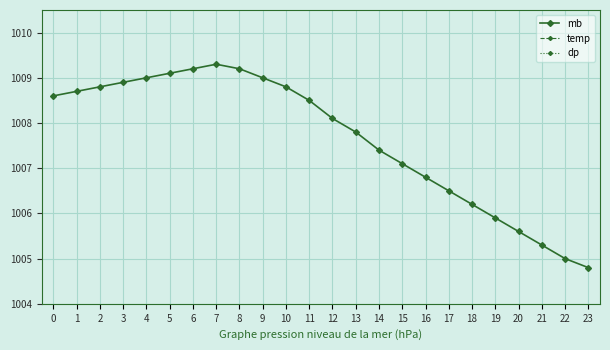

The temp series shows 3.0 at 1. True or false?

False